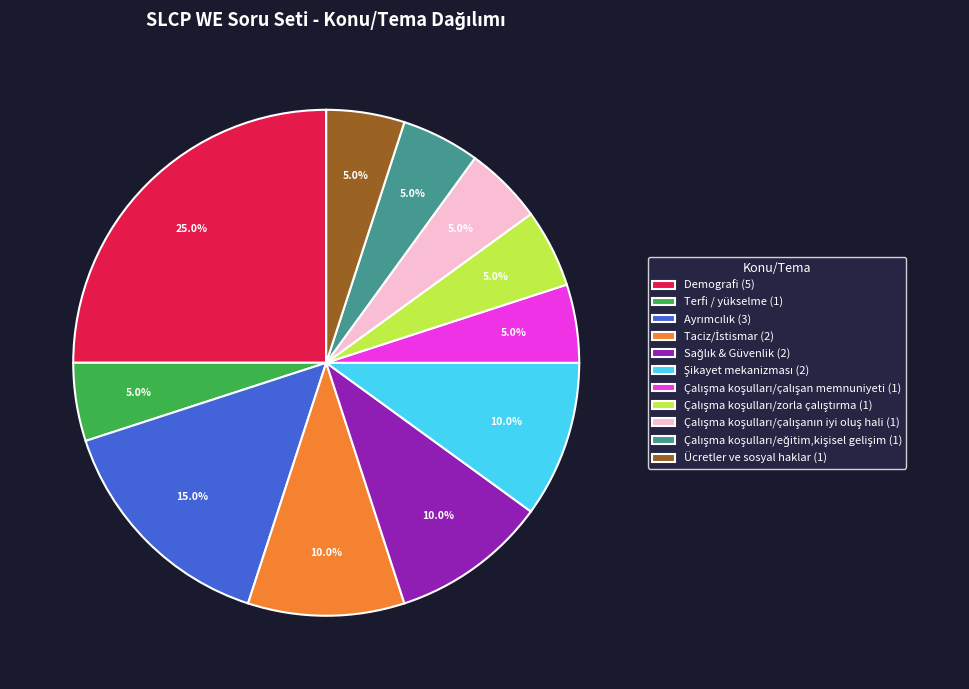

What portion of the pie excludes Ücretler ve sosyal haklar (1)?

95.0%